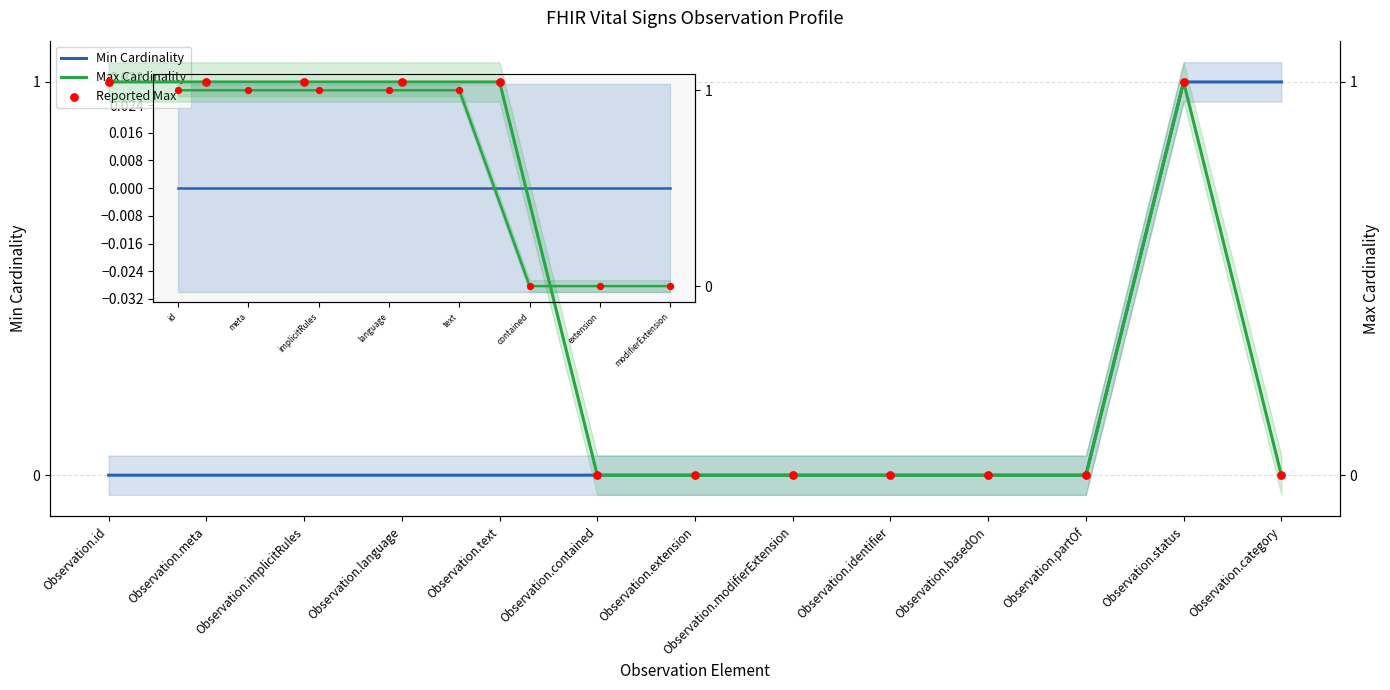

Which series has the largest Y range (max minus min)?

Min Cardinality